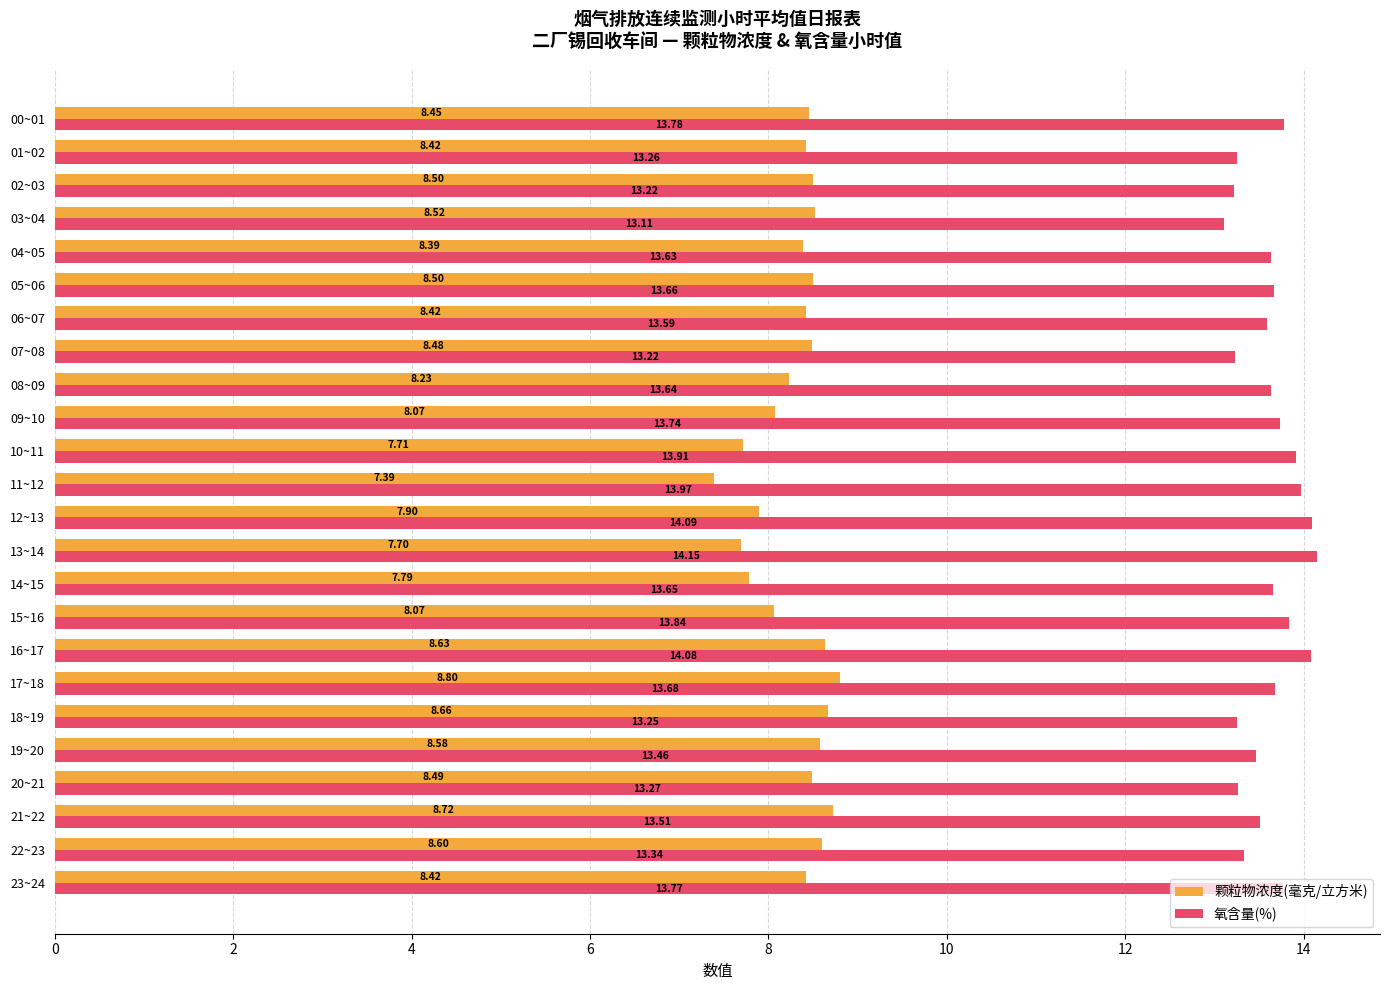

Rank the series at 11~12 from highest to lowest value.

氧含量(%), 颗粒物浓度(毫克/立方米)